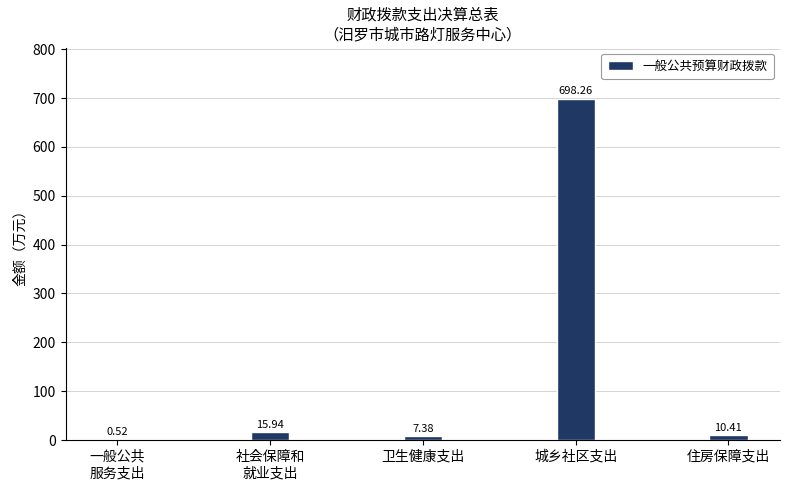

What is the sum of all values?

732.5